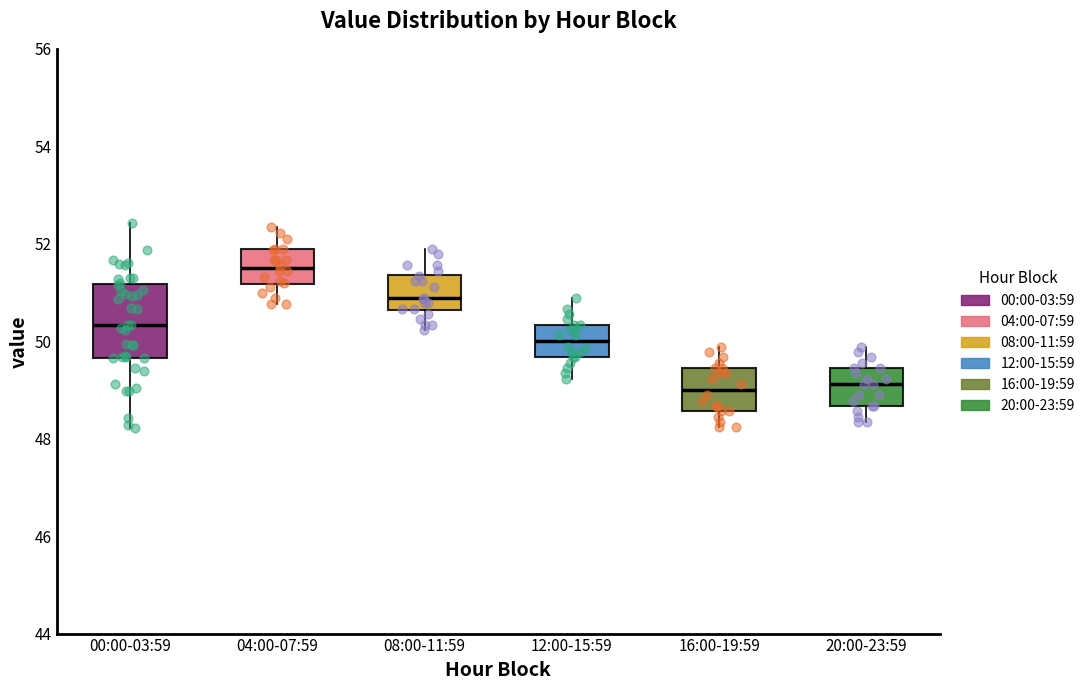

Reading left to right, read every box against the y-axis: the position of its median line, the range the box covers, and the ends of its whiskers. The values are not printed on the chart, so give them approximately, as read against the axis.

00:00-03:59: median 50.4, box 49.6 to 51.2, whiskers 48.2 to 52.4
04:00-07:59: median 51.4, box 51.2 to 51.8, whiskers 50.8 to 52.4
08:00-11:59: median 50.8, box 50.6 to 51.4, whiskers 50.2 to 51.8
12:00-15:59: median 50.0, box 49.6 to 50.4, whiskers 49.2 to 50.8
16:00-19:59: median 49.0, box 48.6 to 49.4, whiskers 48.2 to 49.8
20:00-23:59: median 49.2, box 48.6 to 49.4, whiskers 48.4 to 49.8